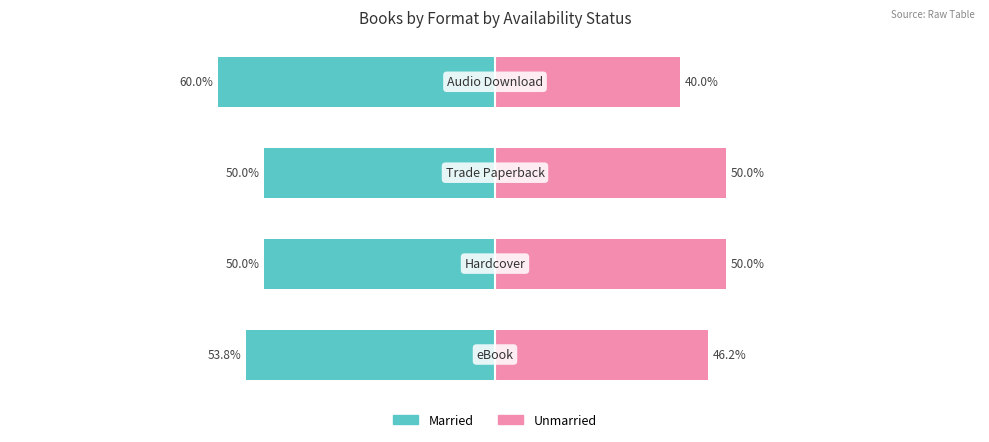

Count the number of categories in the chart.

4